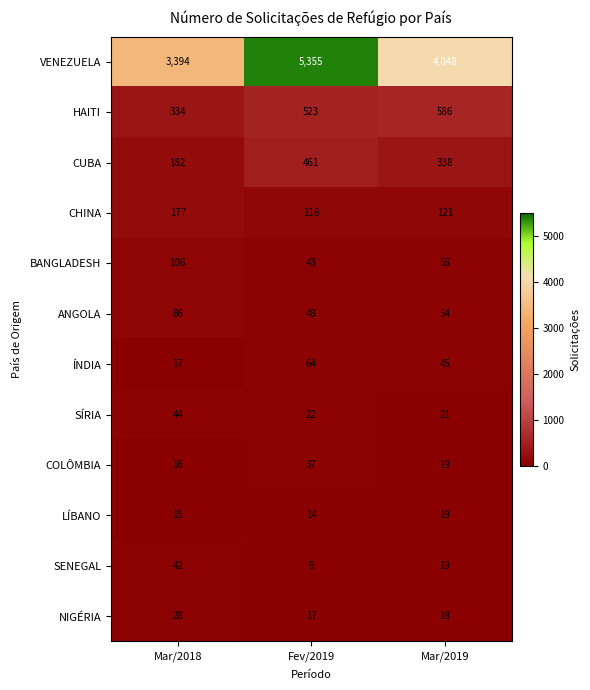

What is the difference between the maximum and minimum values in the CHINA series?

61